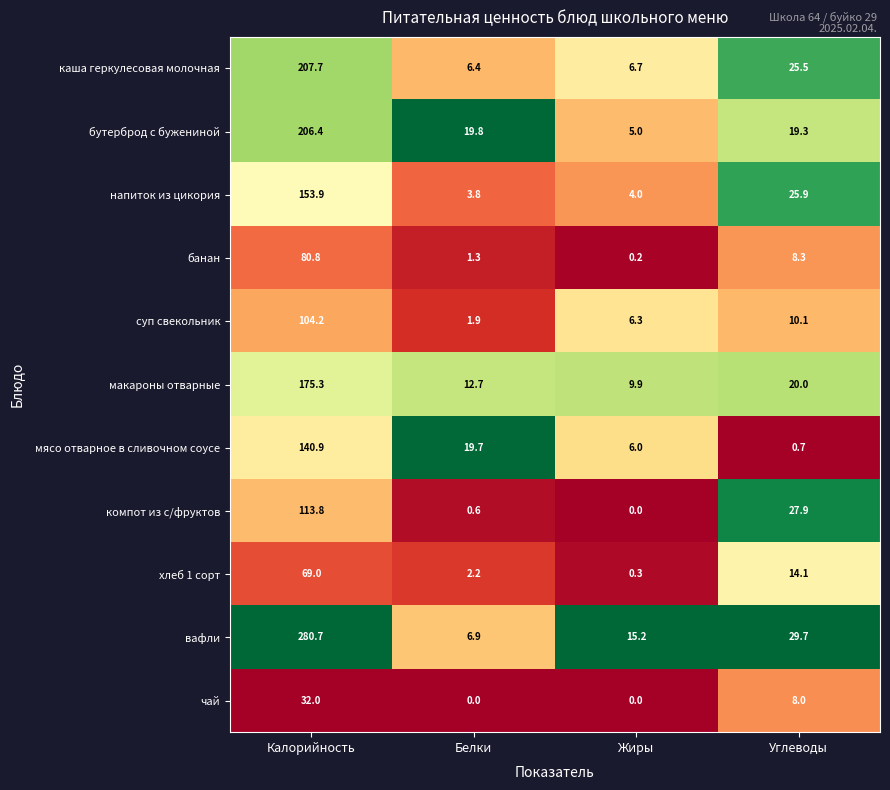

List the series in order of their peak value, lowest first.

чай, хлеб 1 сорт, банан, суп свекольник, компот из с/фруктов, мясо отварное в сливочном соусе, напиток из цикория, макароны отварные, бутерброд с бужениной, каша геркулесовая молочная, вафли